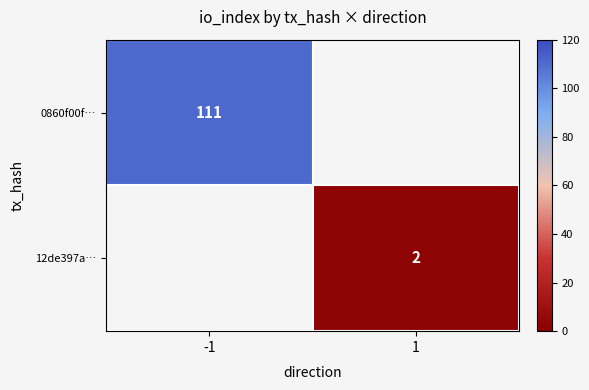

Which has a higher value, 1 or -1?

-1